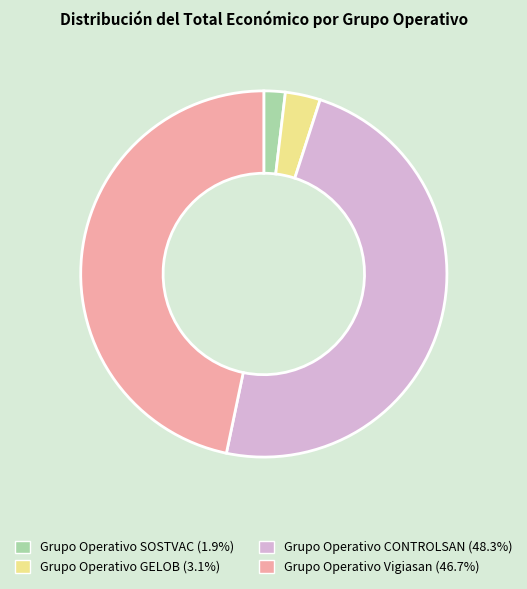

Which has a higher value, Grupo Operativo GELOB or Grupo Operativo CONTROLSAN?

Grupo Operativo CONTROLSAN